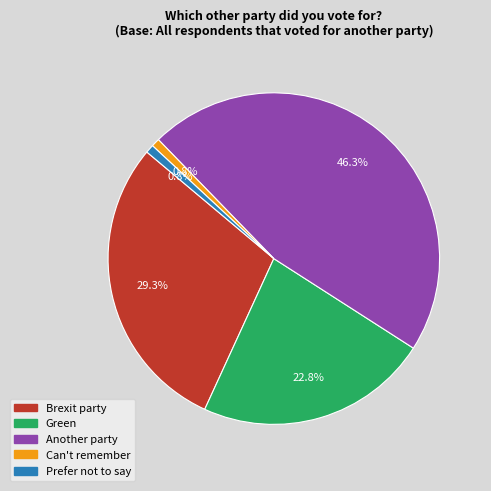

Which slice is the largest?

Another party